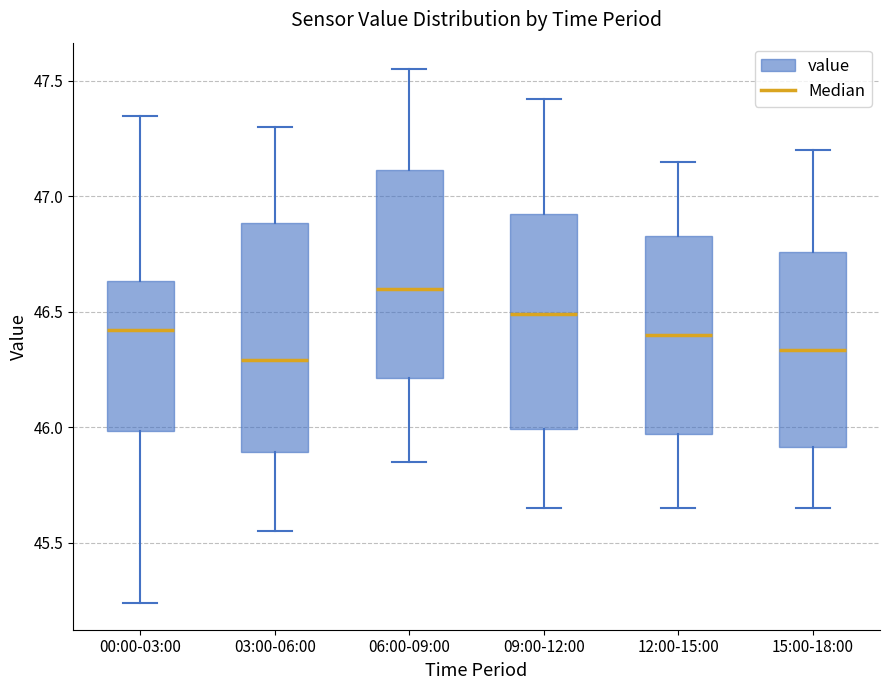

Comparing the boxes themselves (not the whiskers), which one is the tallest?

03:00-06:00